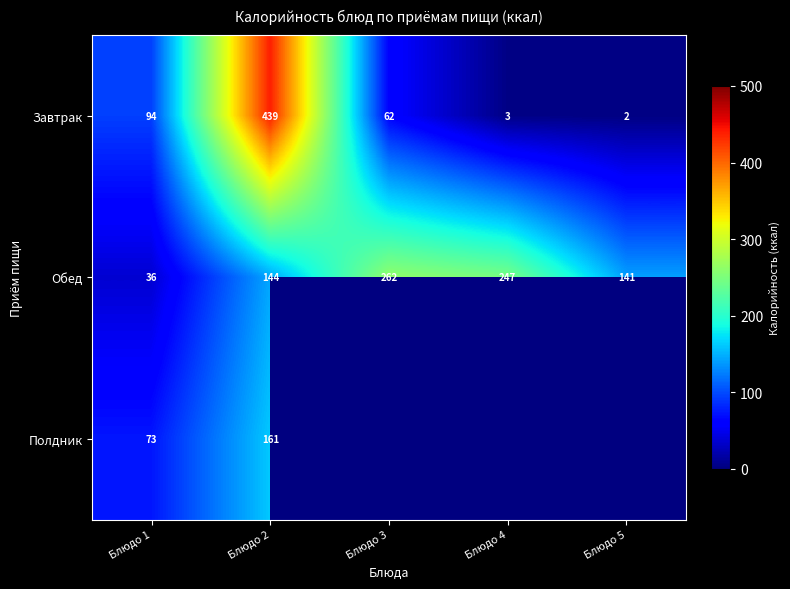

What is the approximate value of Завтрак at Блюдо 2?

439